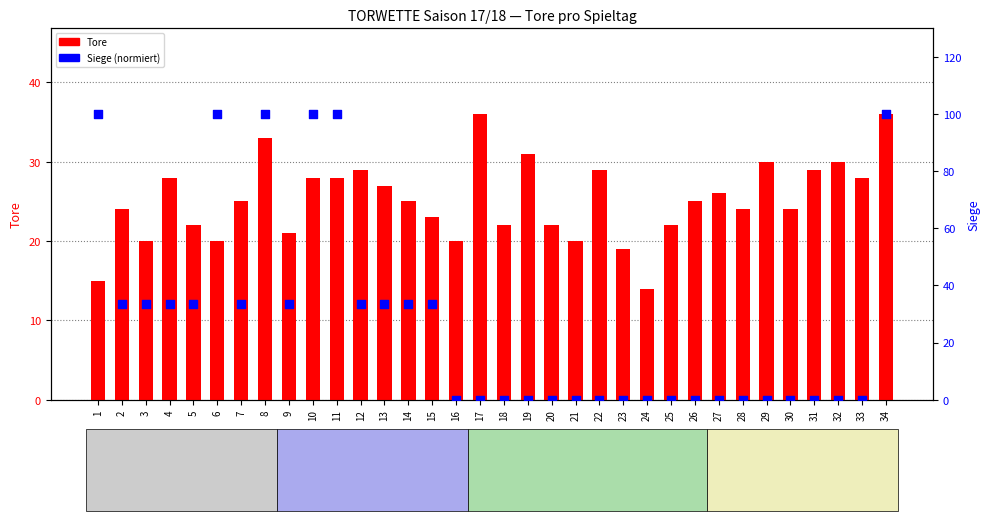

Which series has the largest total across all categories?

Siege